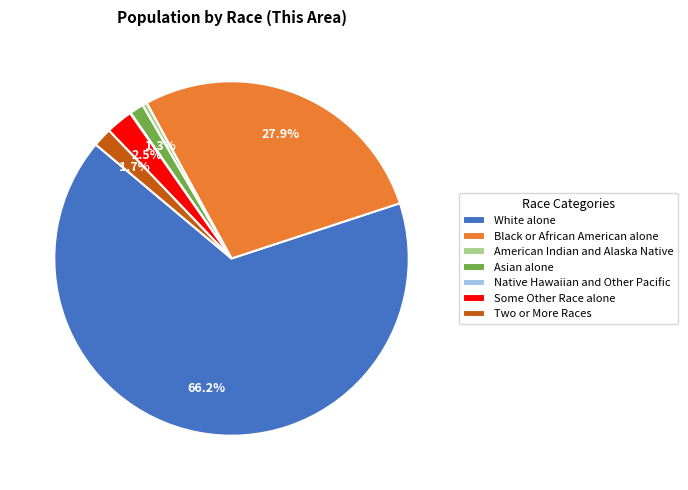

Between Some Other Race alone and Asian alone, which is larger?

Some Other Race alone